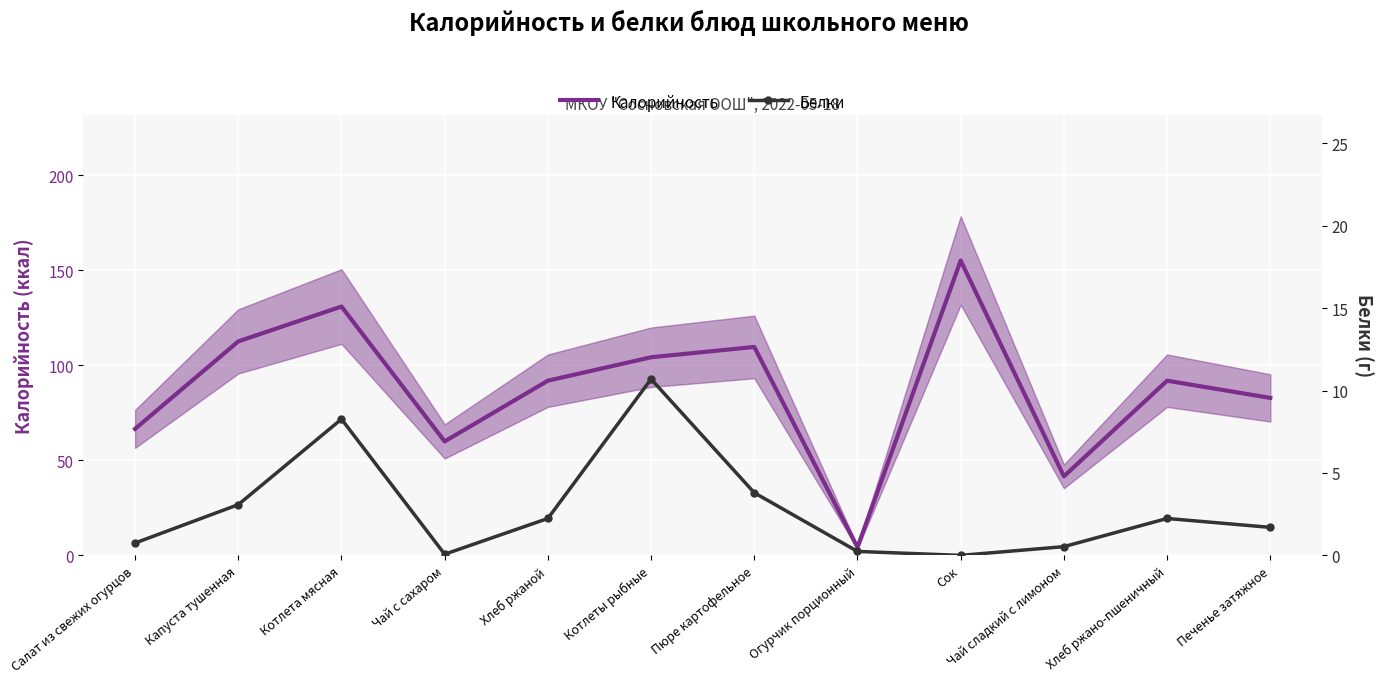

True or false: Калорийность and Белки cross at least once.

False